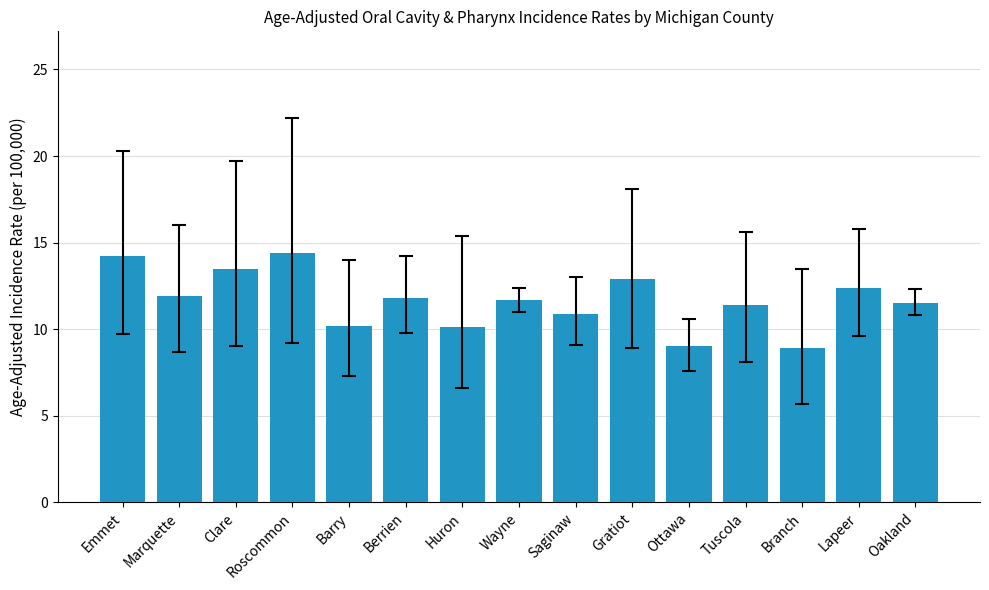

True or false: the data shows 20.5 at Berrien.

False